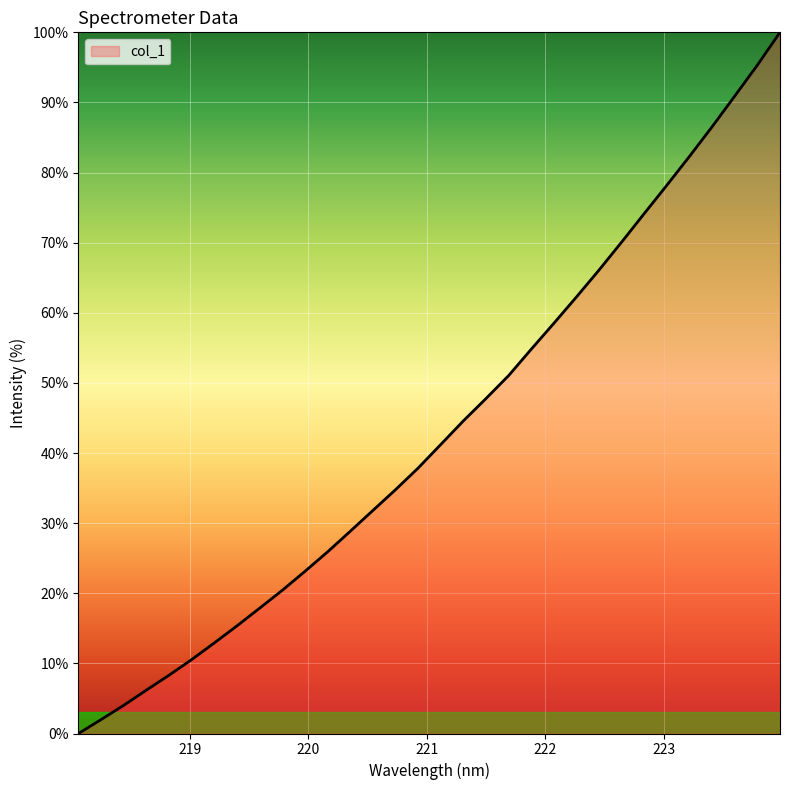

What is the average value?

43.2